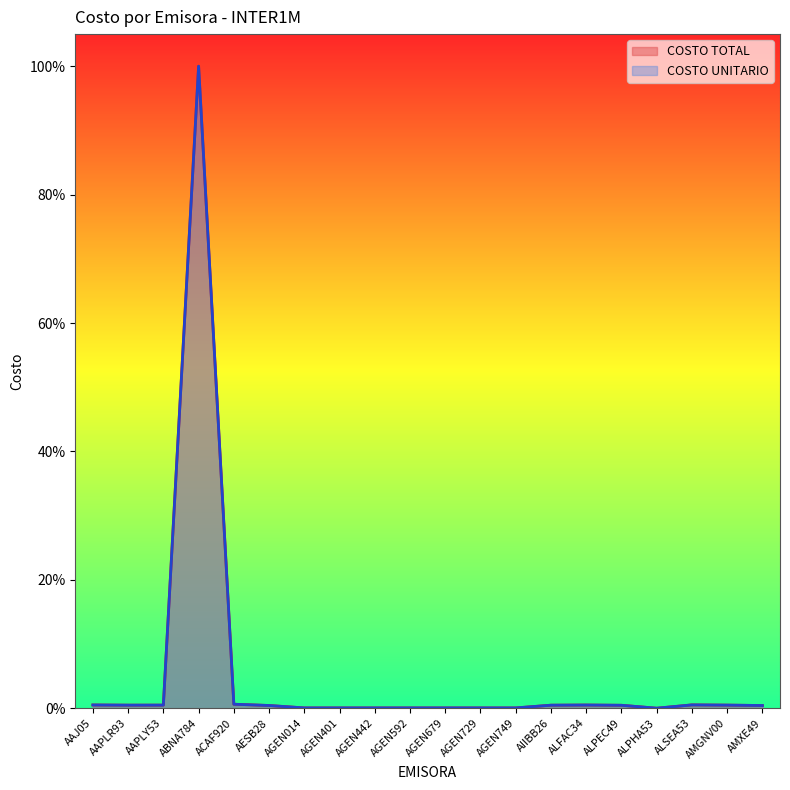

What is the sum of all COSTO UNITARIO values?

1.1